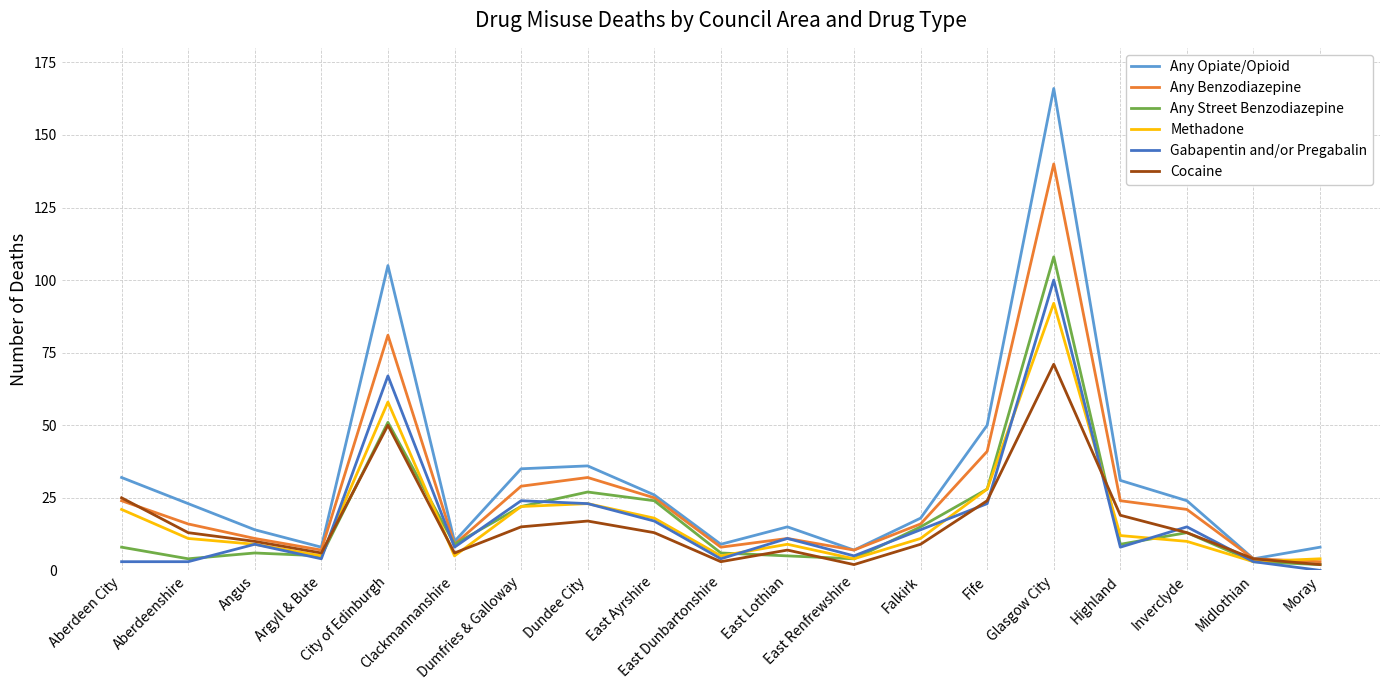

Rank the series by their maximum value, from lowest to highest.

Cocaine, Methadone, Gabapentin and/or Pregabalin, Any Street Benzodiazepine, Any Benzodiazepine, Any Opiate/Opioid